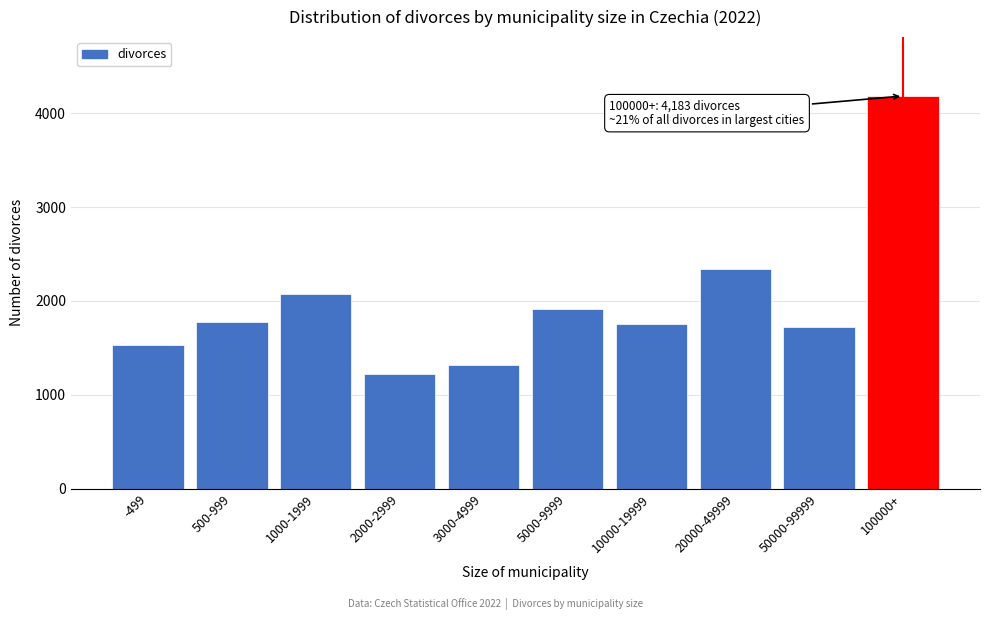

Reading left to right, extract all data points from this chart.

1533	1780	2077	1225	1314	1909	1754	2345	1726	4183